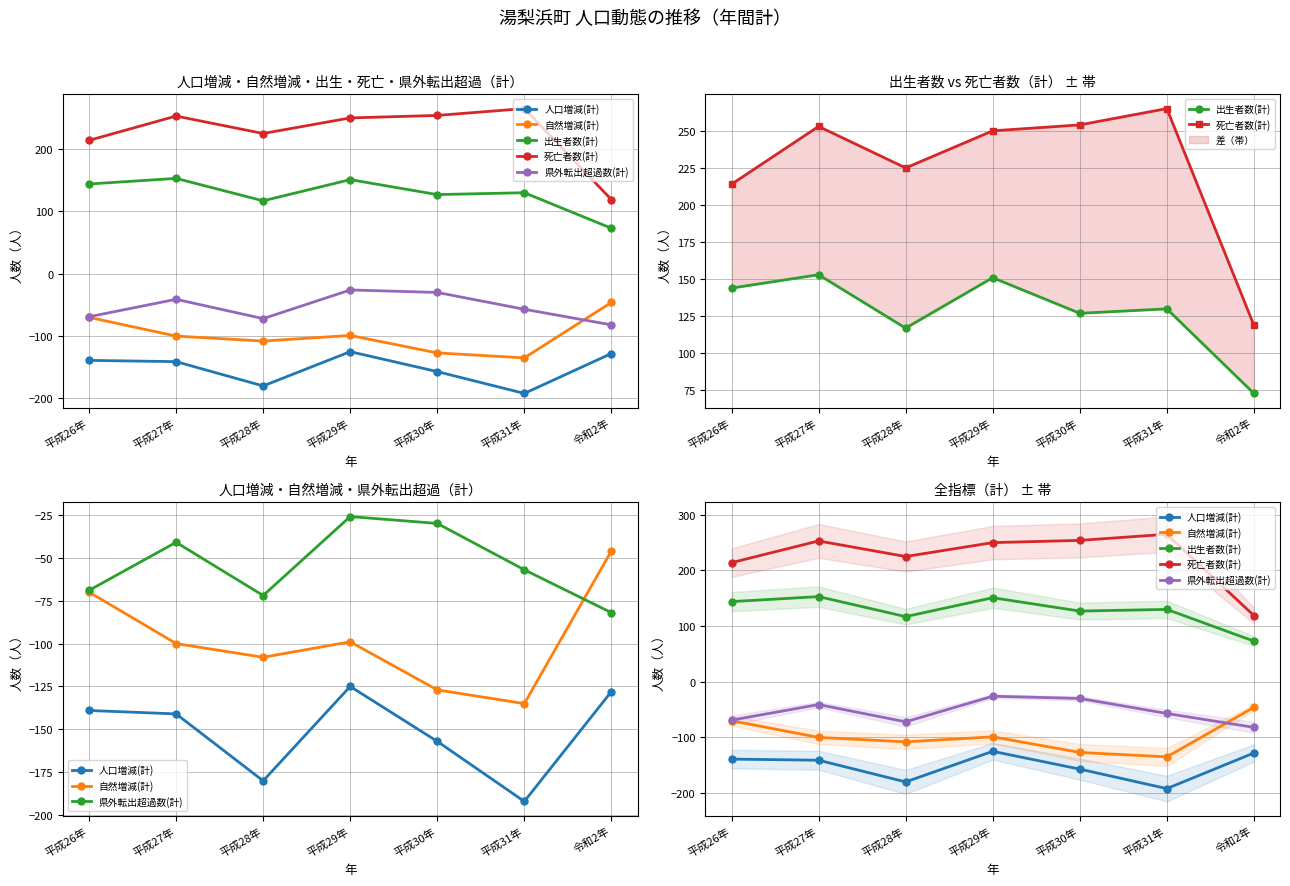

List the labels in order of 自然増減(計) value, largest first.

令和2年, 平成26年, 平成29年, 平成27年, 平成28年, 平成30年, 平成31年